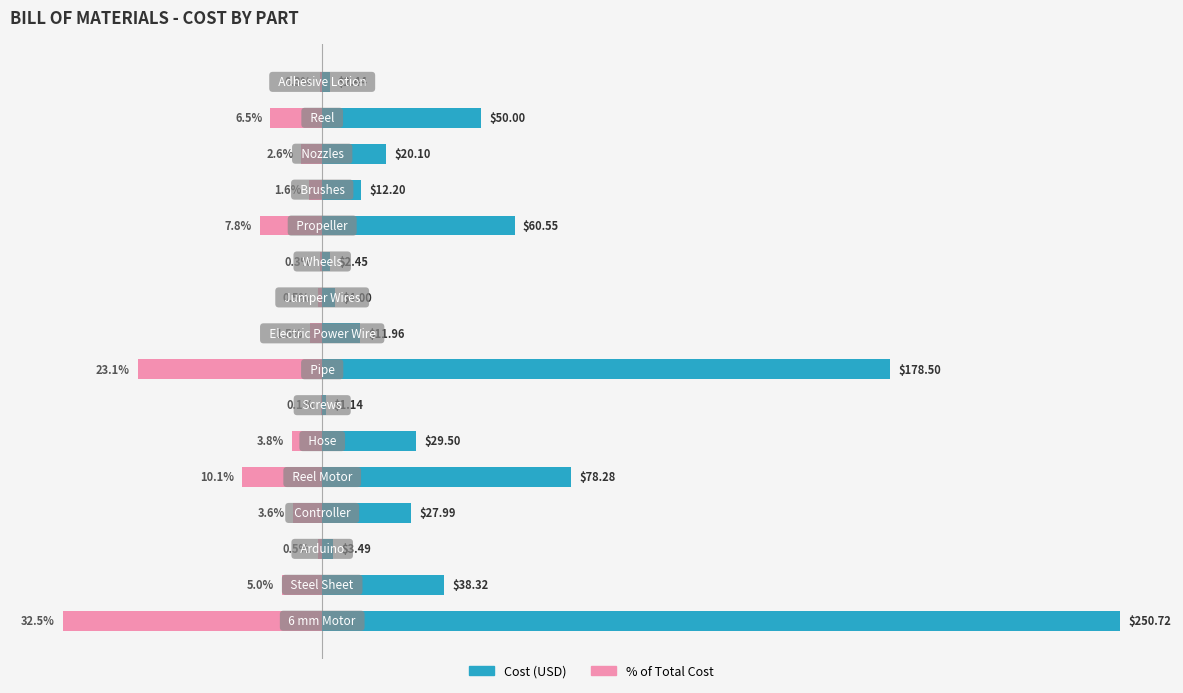

What is the average value of the Cost (USD) series?

48.2